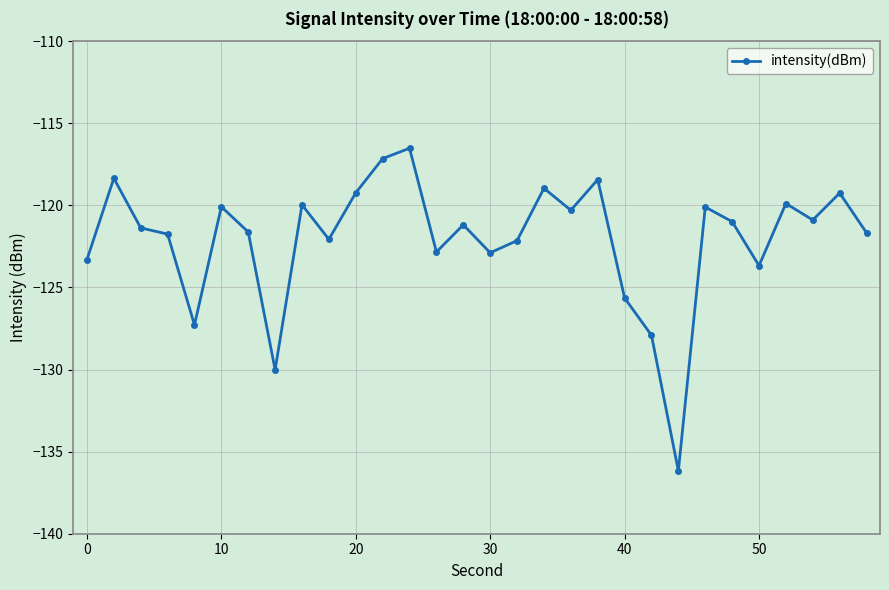

What is the value of the 19th point from the left?

-120.3